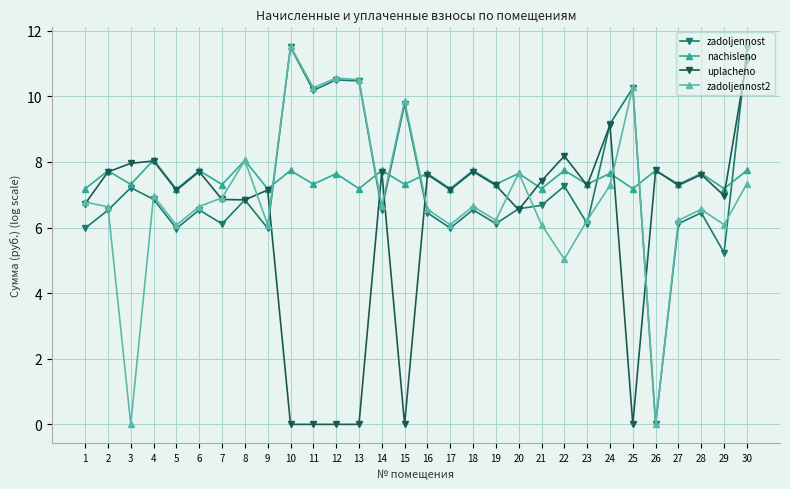

At which label is zadoljennost closest to 5?

29